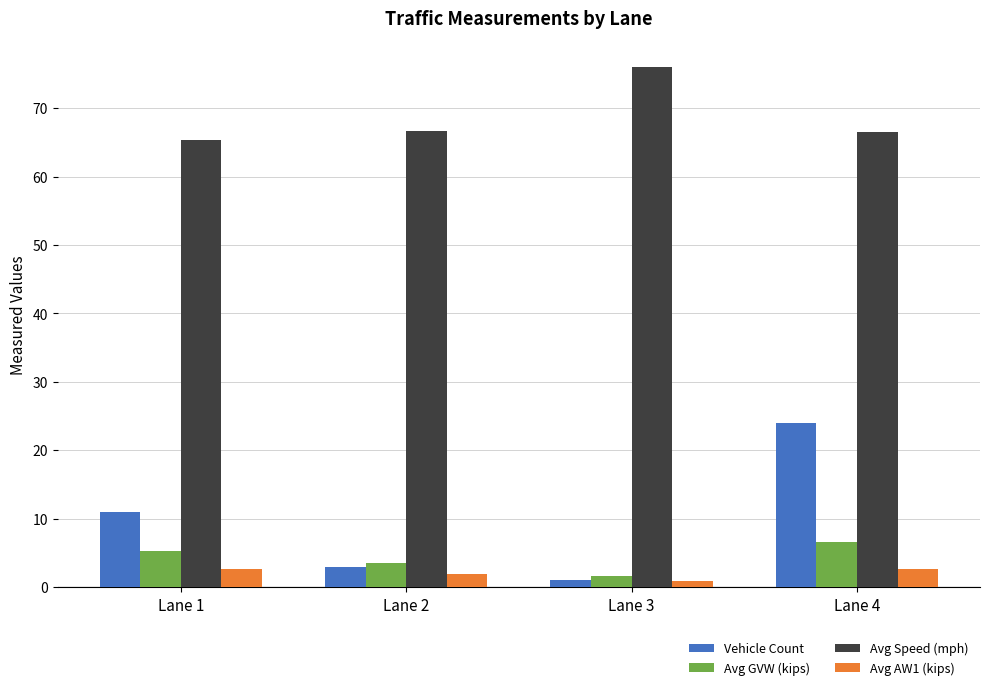

Which series has the largest range (max minus min)?

Vehicle Count